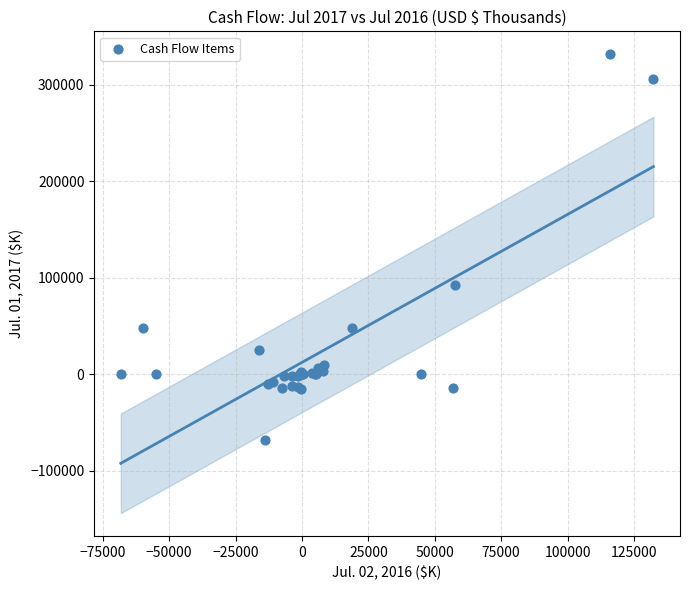

What Y value in the scatter plot is closest to 131903?

92014